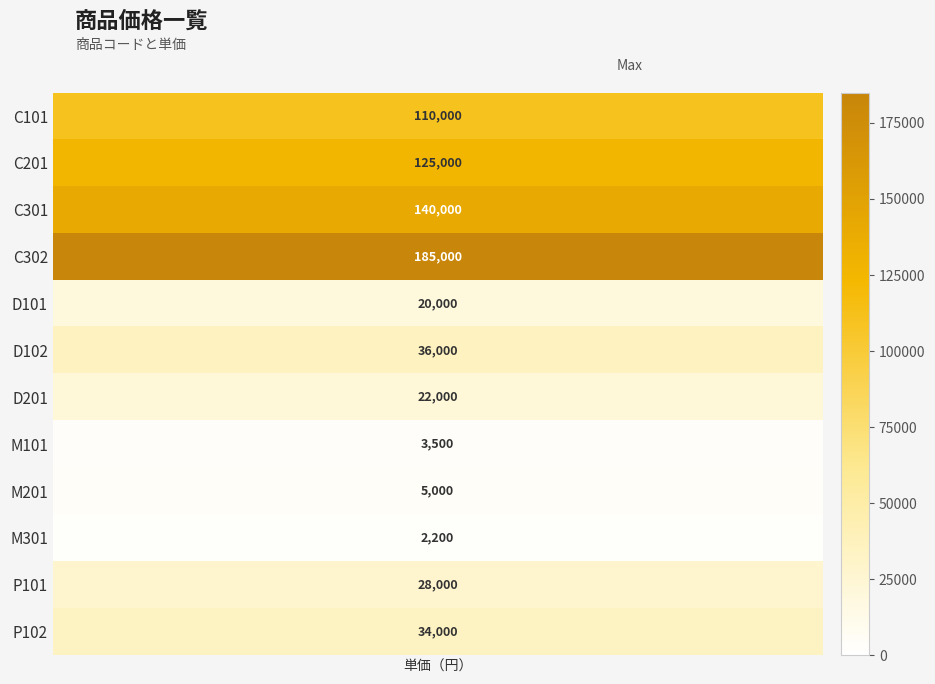

What is the sum of all values?

710700